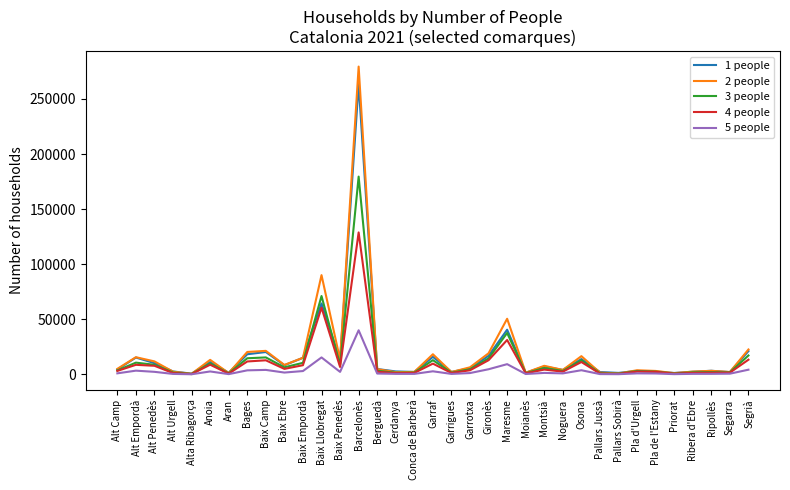

True or false: 3 people has a value of 37570 at Maresme.

True